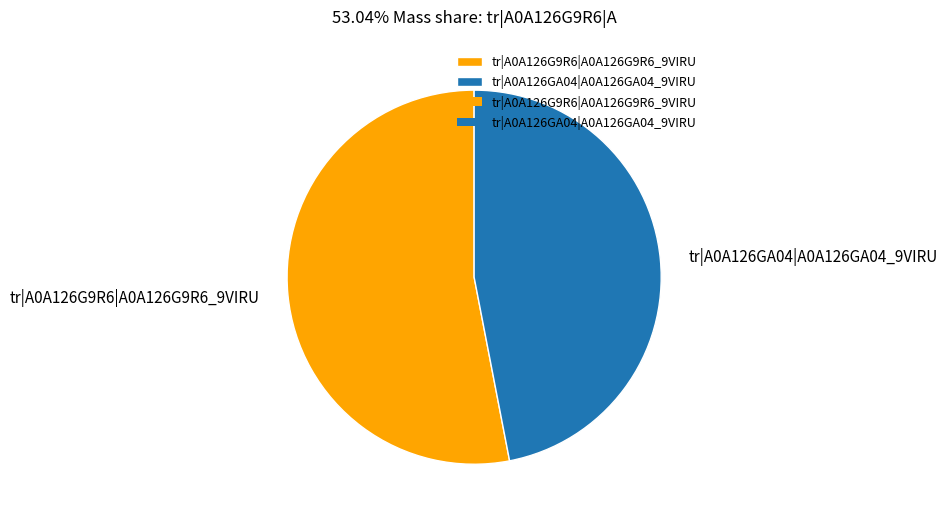

Count the number of slices in the pie.

2